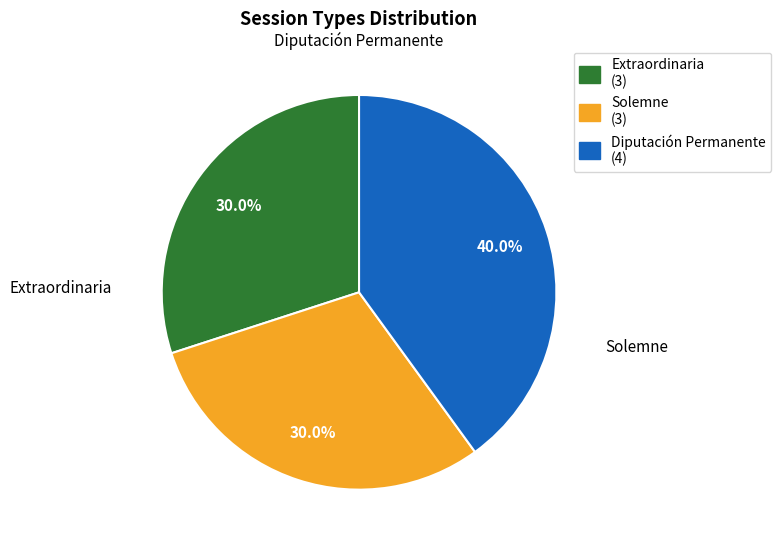

Approximately how many times larger is the value at Diputación Permanente compared to Solemne?

1.3